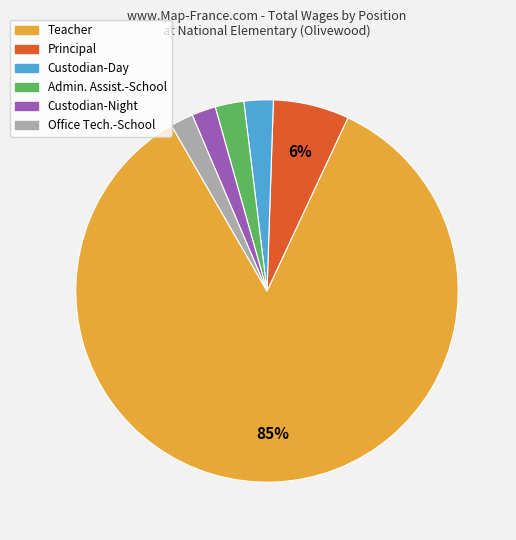

What is the ratio of the value at Custodian-Day to the value at Admin. Assist.-School?

1.0